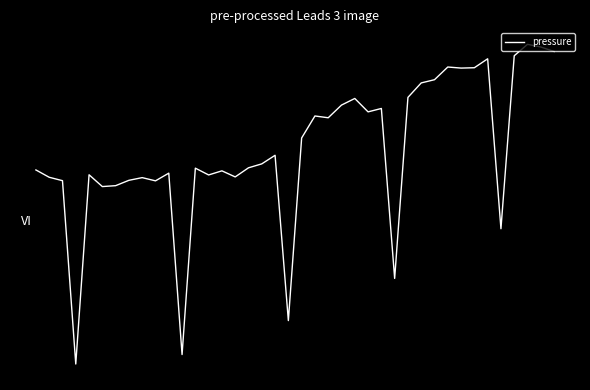

Is this an area chart (filled region under the line)?

No